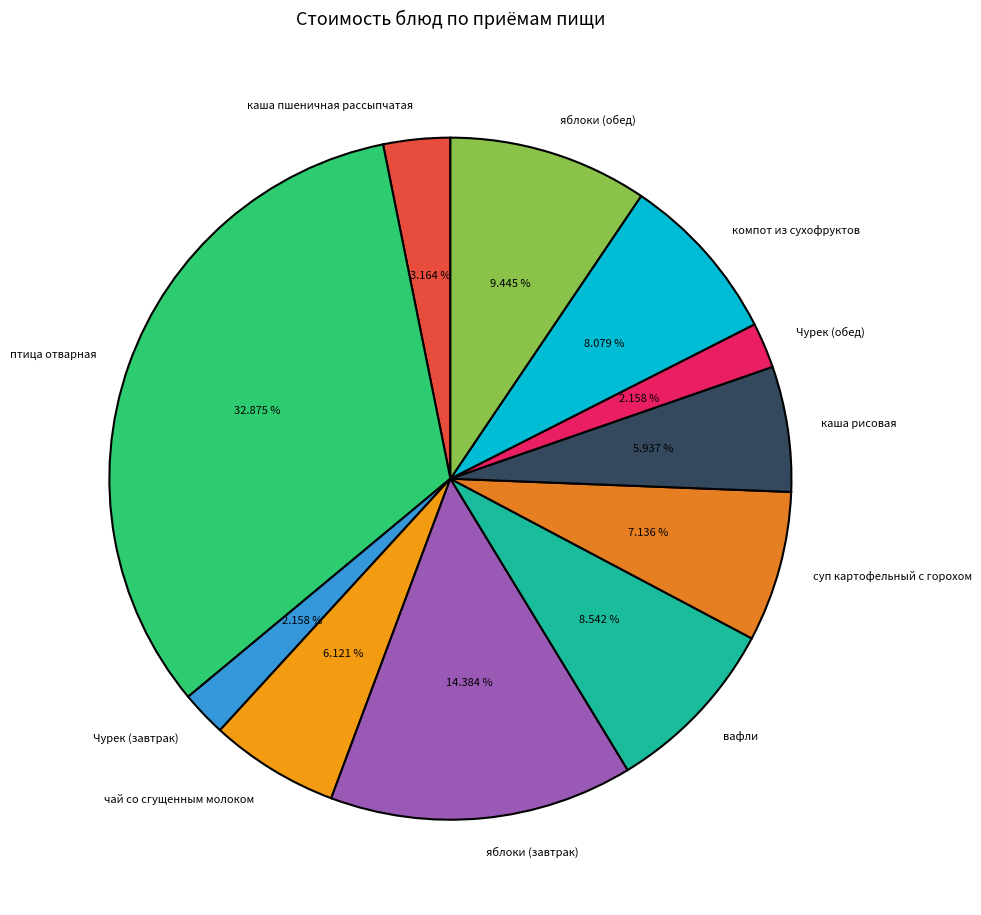

Count the number of slices in the pie.

11